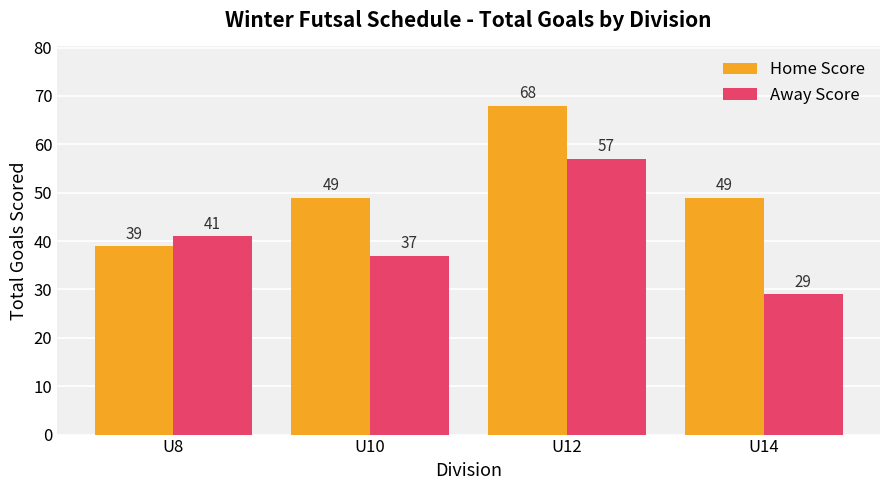

What is the sum of all Home Score values?

205